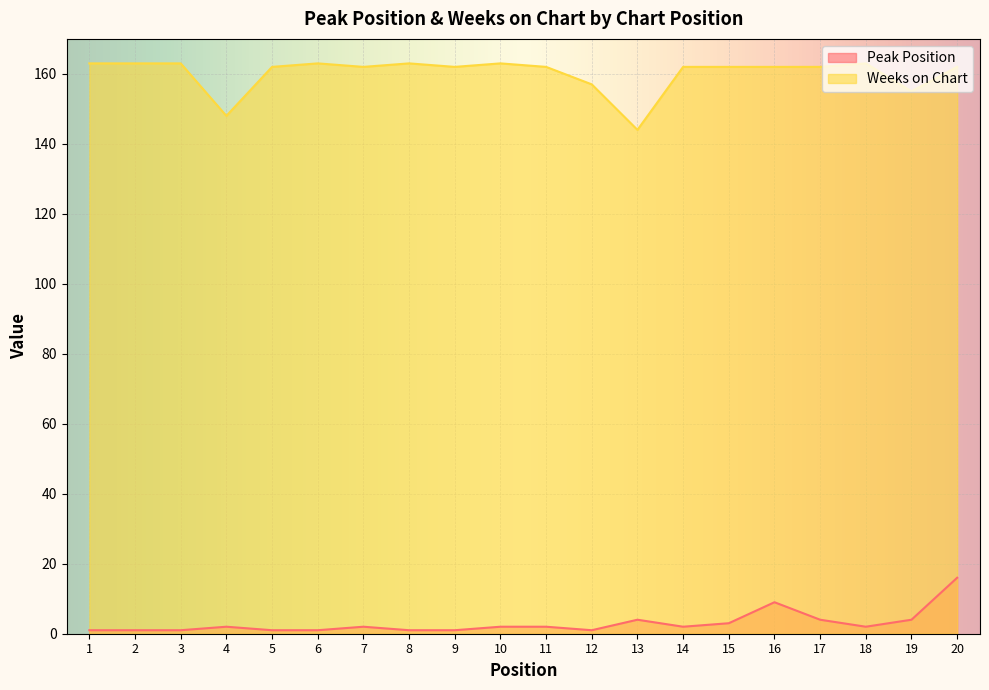

At which category does the chart reach its minimum across all series?

1